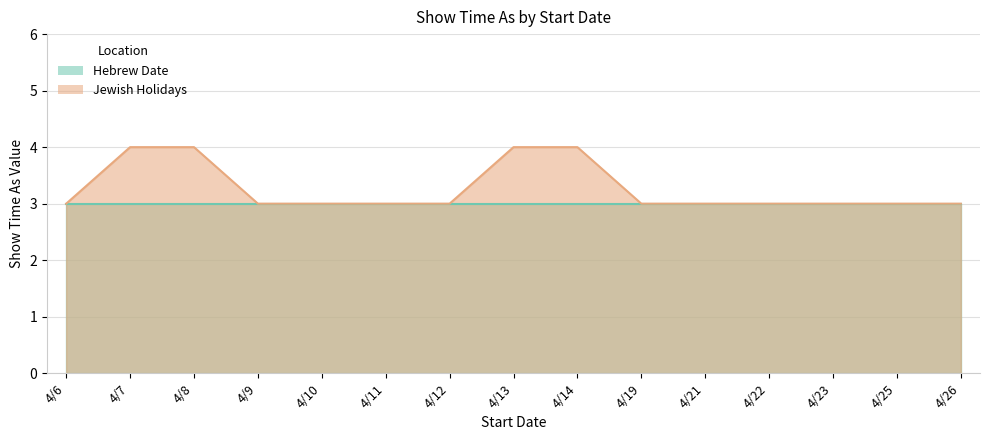

Is it true that the value at 4/7 is 6?

False